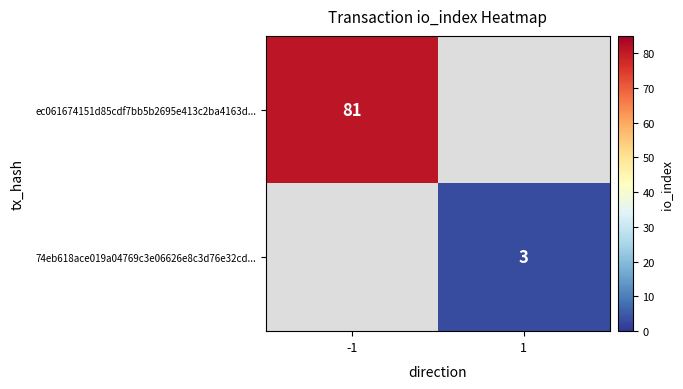

The 74eb618ace019a04769c3e06626e8c3d76e32cd... series shows 3 at 1. True or false?

True